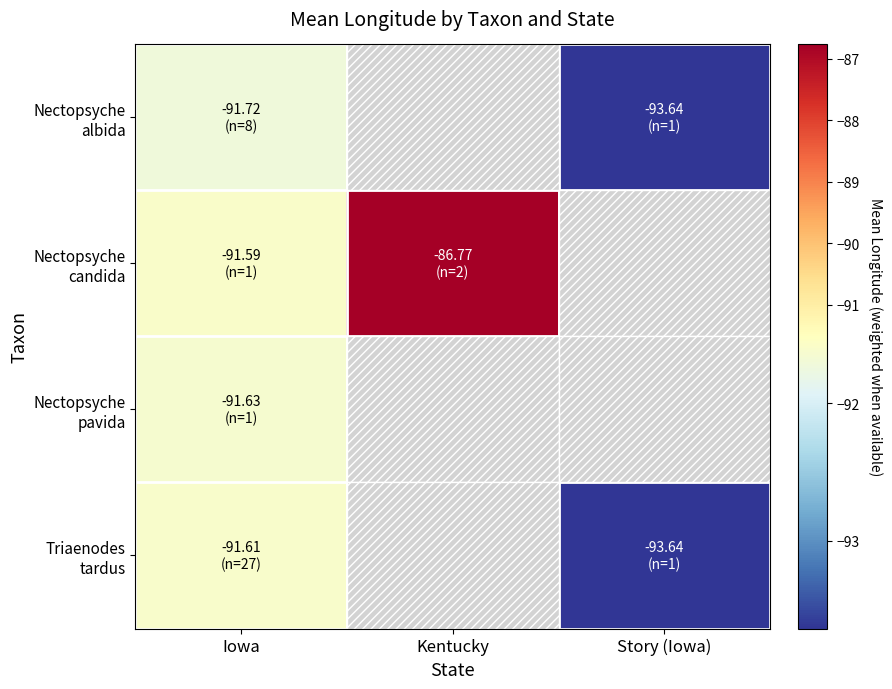

What is the spread (max minus min) of values at Iowa?

0.1